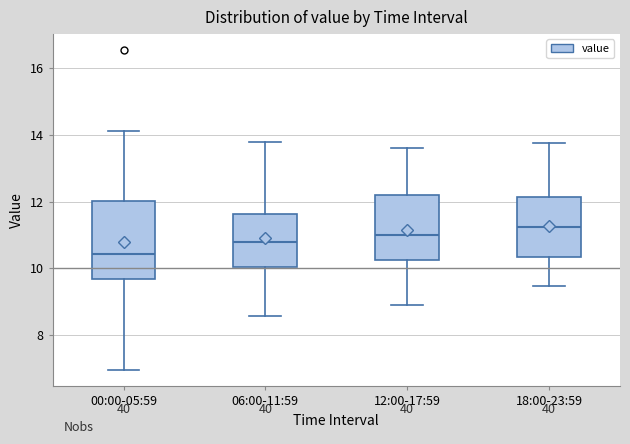

Reading left to right, read every box against the y-axis: the position of its median line, the range the box covers, and the ends of its whiskers. The values are not printed on the chart, so give them approximately, as read against the axis.

00:00-05:59: median 10.4, box 9.6 to 12.0, whiskers 7.0 to 14.2
06:00-11:59: median 10.8, box 10.0 to 11.6, whiskers 8.6 to 13.8
12:00-17:59: median 11.0, box 10.2 to 12.2, whiskers 9.0 to 13.6
18:00-23:59: median 11.2, box 10.4 to 12.2, whiskers 9.4 to 13.8